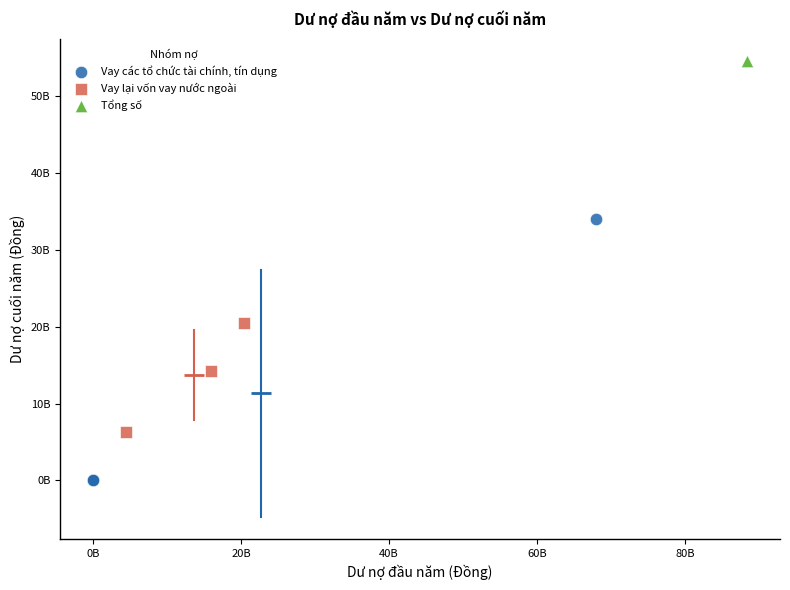

What are all the series names shown in the legend?

Vay các tổ chức tài chính, tín dụng, Vay lại vốn vay nước ngoài, Tổng số